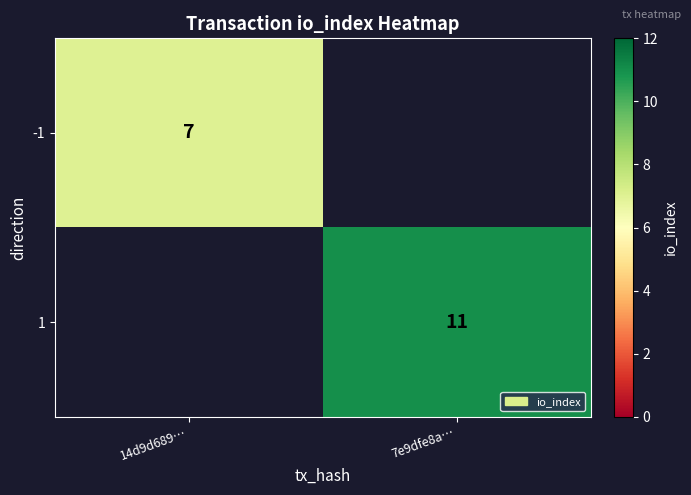

The 1 series shows 11 at 7e9dfe8a…. True or false?

True